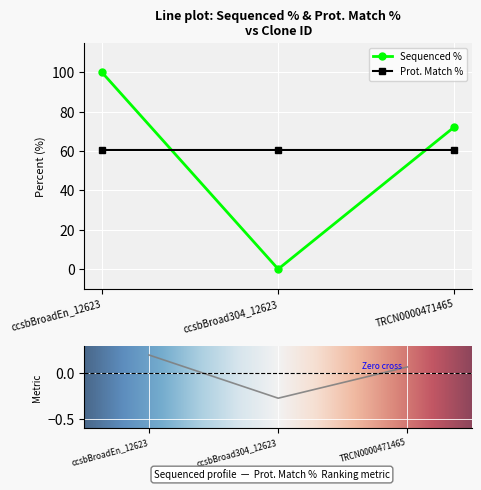

What is the average value?

57.4